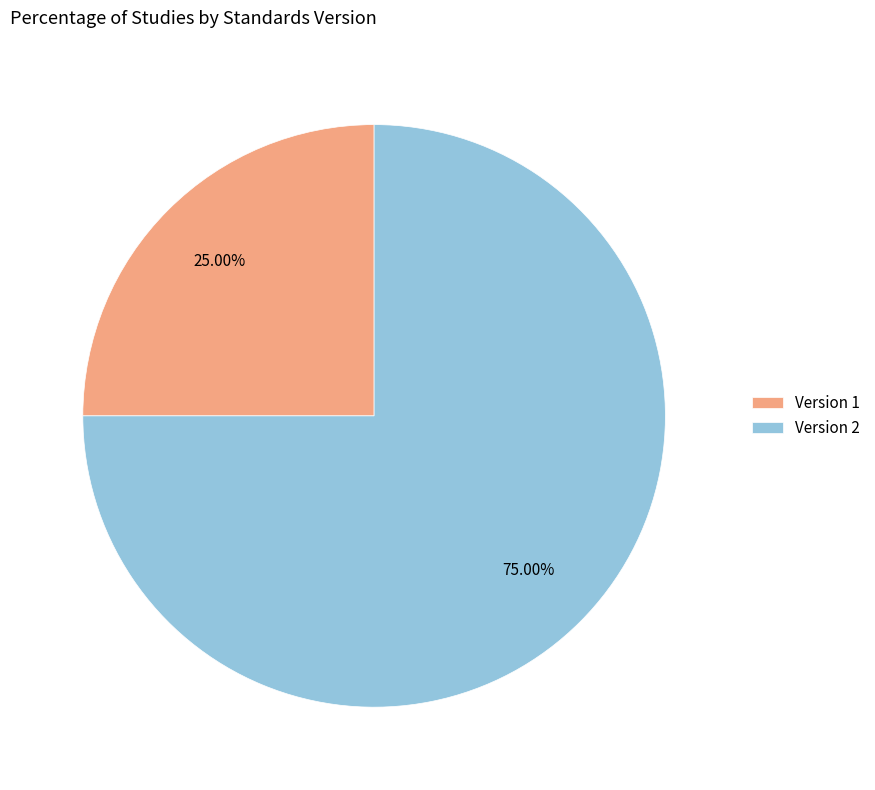

Does Version 1 represent more than half of the total?

No